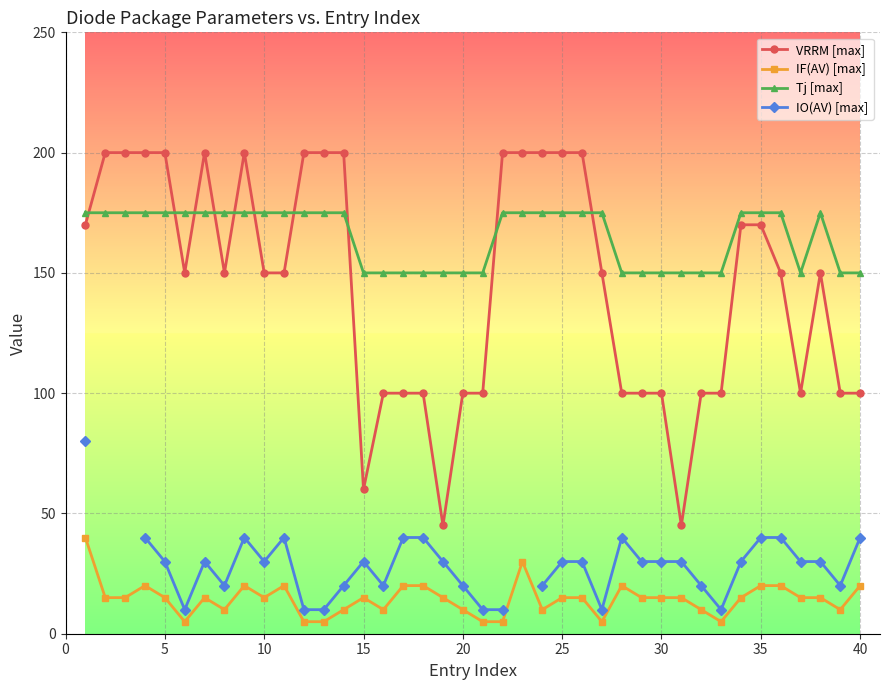

True or false: Tj [max] and IF(AV) [max] intersect in this chart.

False